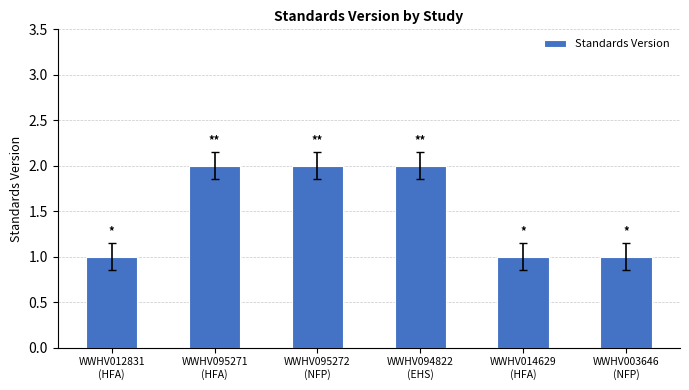

What is the sum of all values?

9